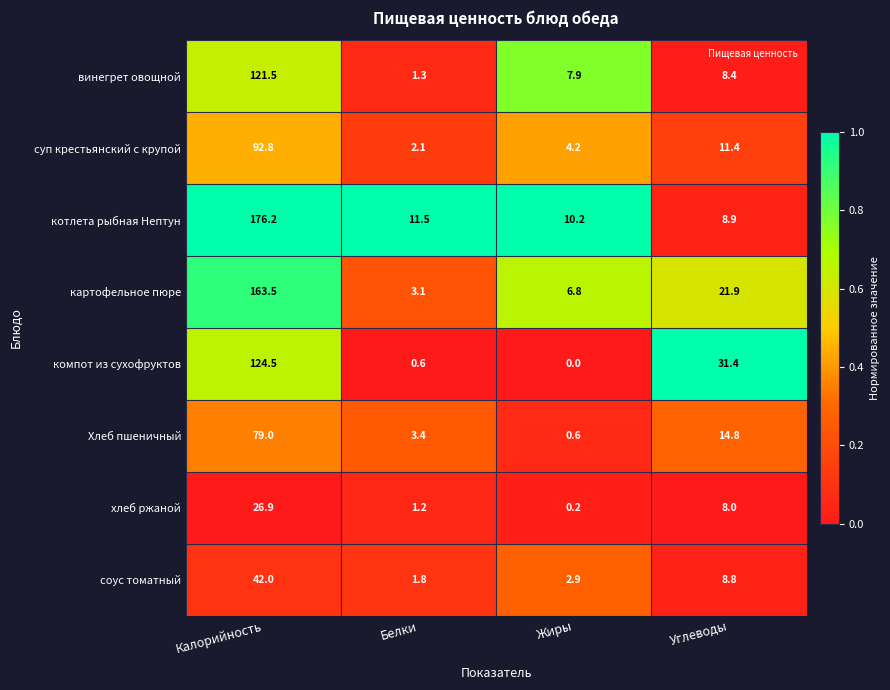

At how many categories does at least one series exceed 4?

4